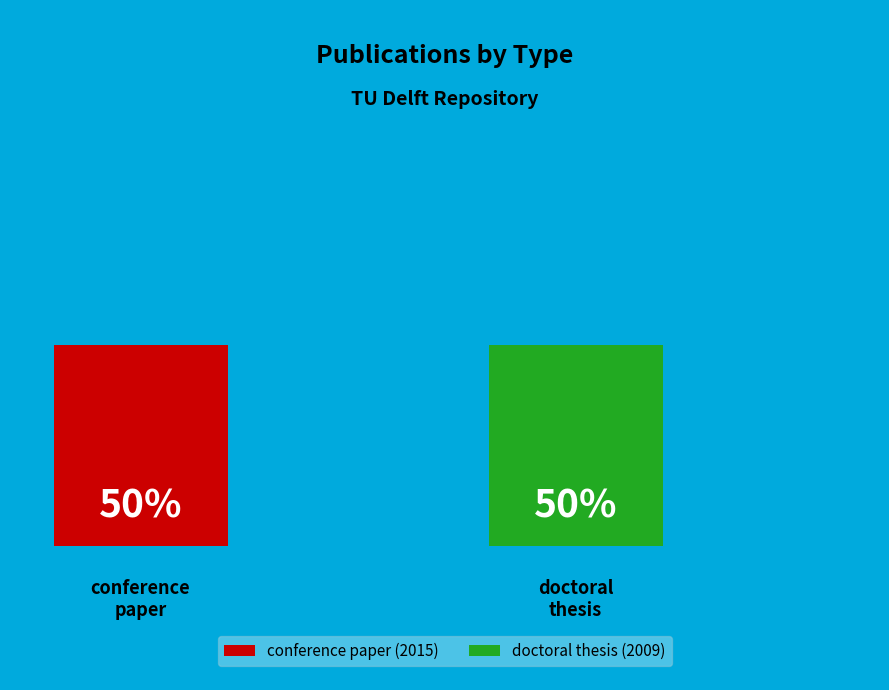

What percentage is the conference paper slice, to the nearest percent?

50%